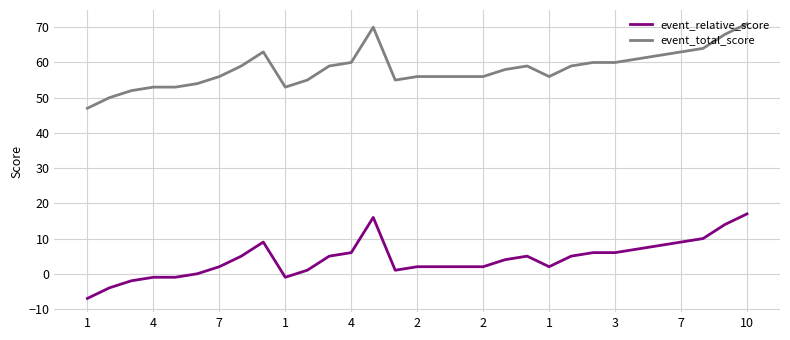

True or false: event_relative_score and event_total_score cross at least once.

False